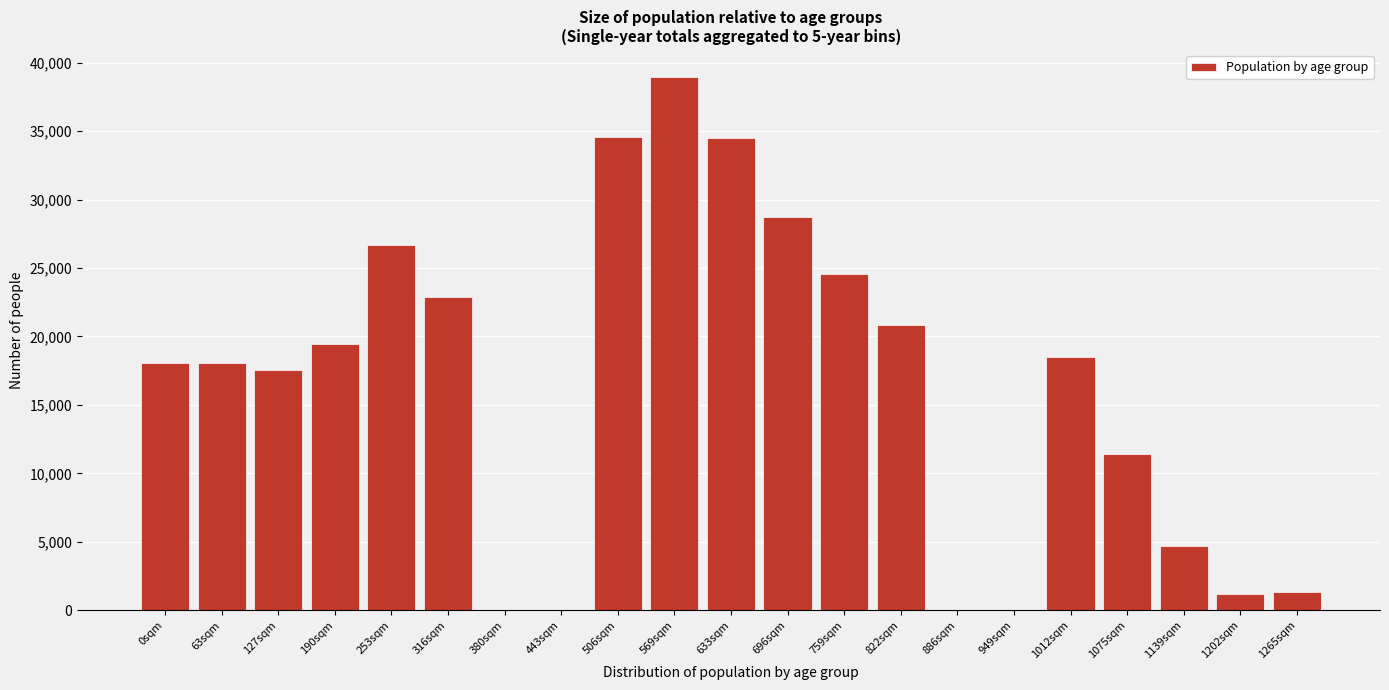

What is the change in value from 63sqm to 696sqm?

+10644